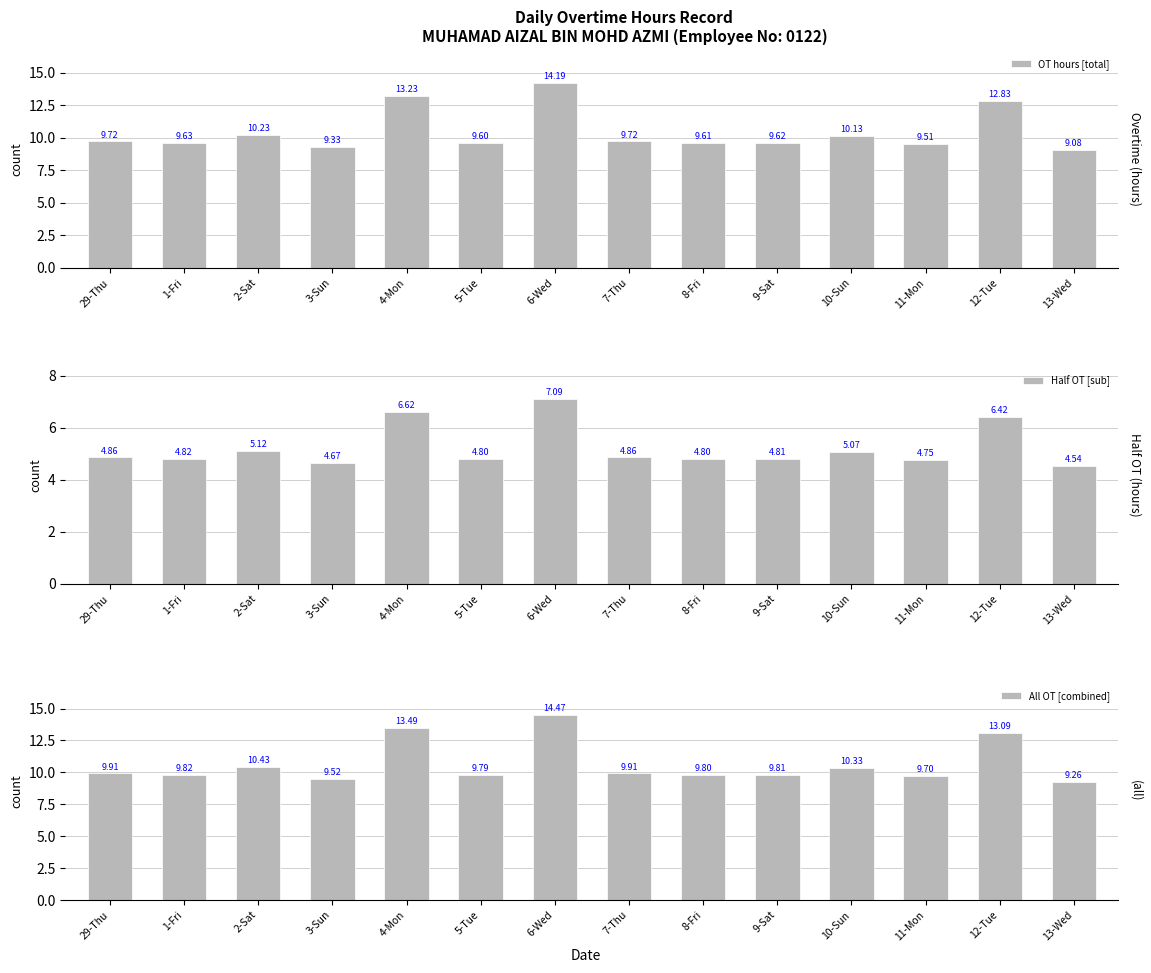

What is the sum of the OT hours [total] values at 5-Tue and 7-Thu?

19.3